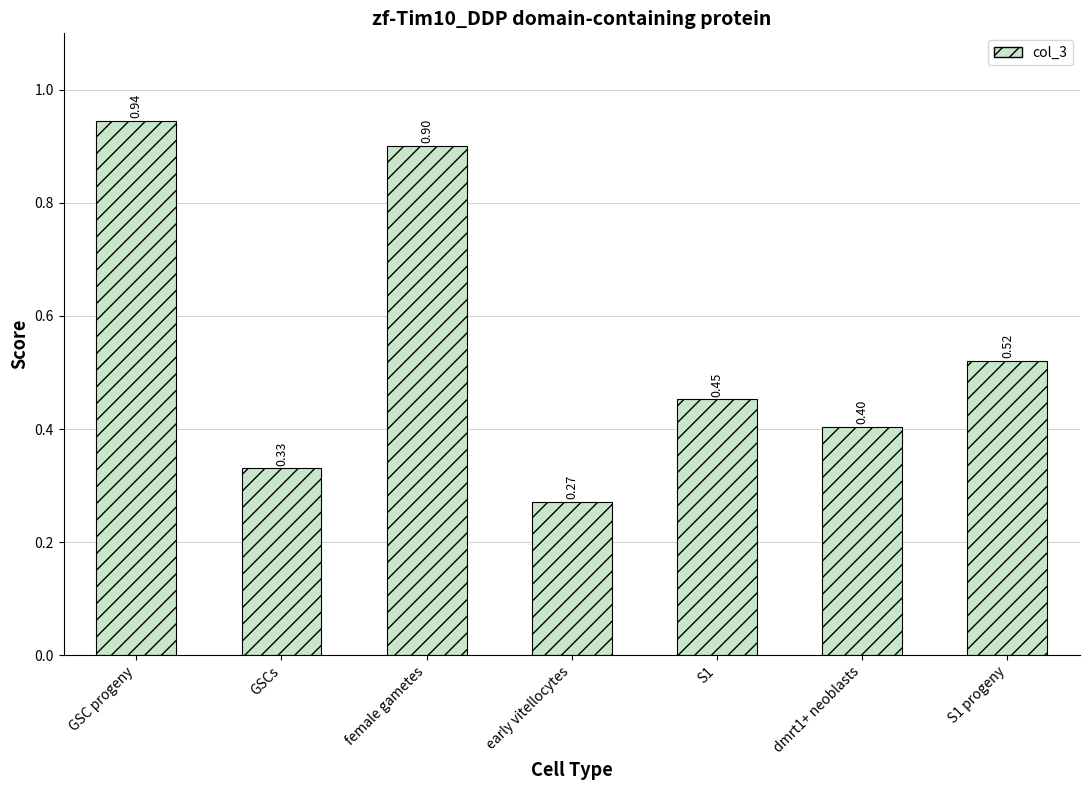

How many bars are there in total?

7